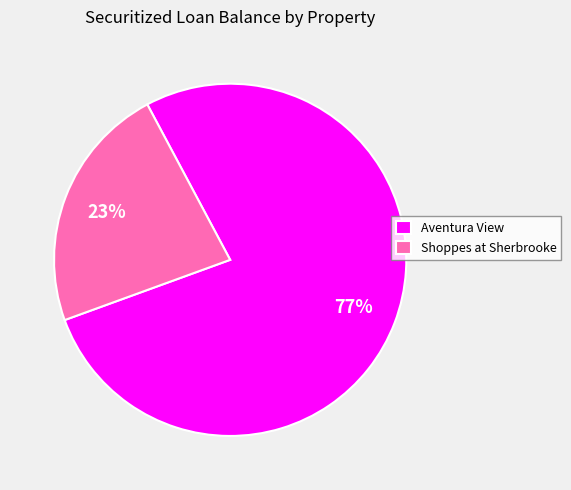

Between Shoppes at Sherbrooke and Aventura View, which is larger?

Aventura View